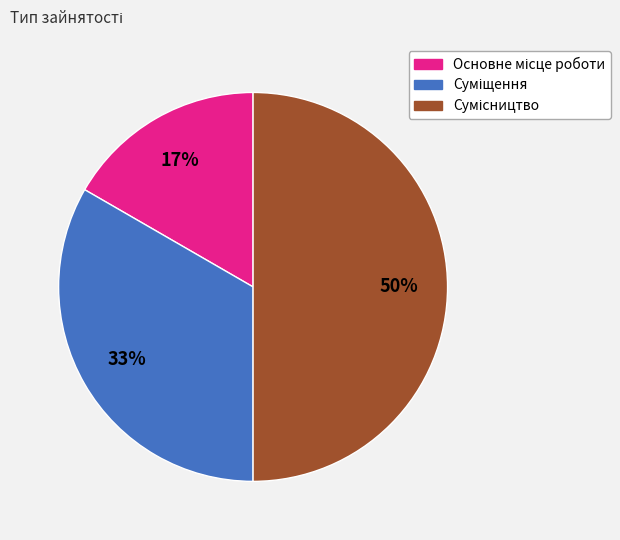

To the nearest percent, what is the average slice percentage?

33%